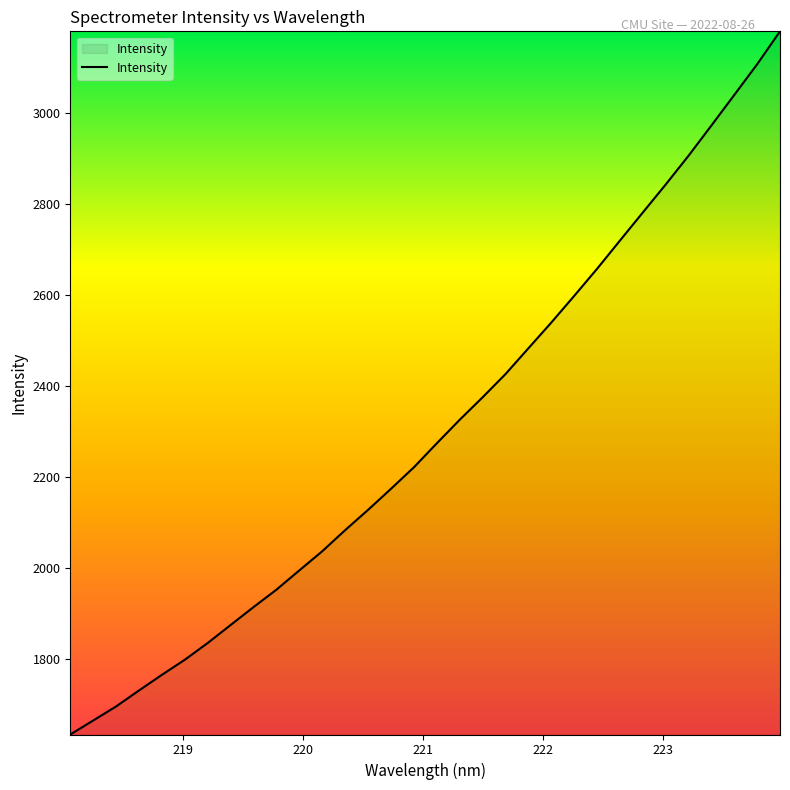

What is the maximum value shown in the chart?

3180.0